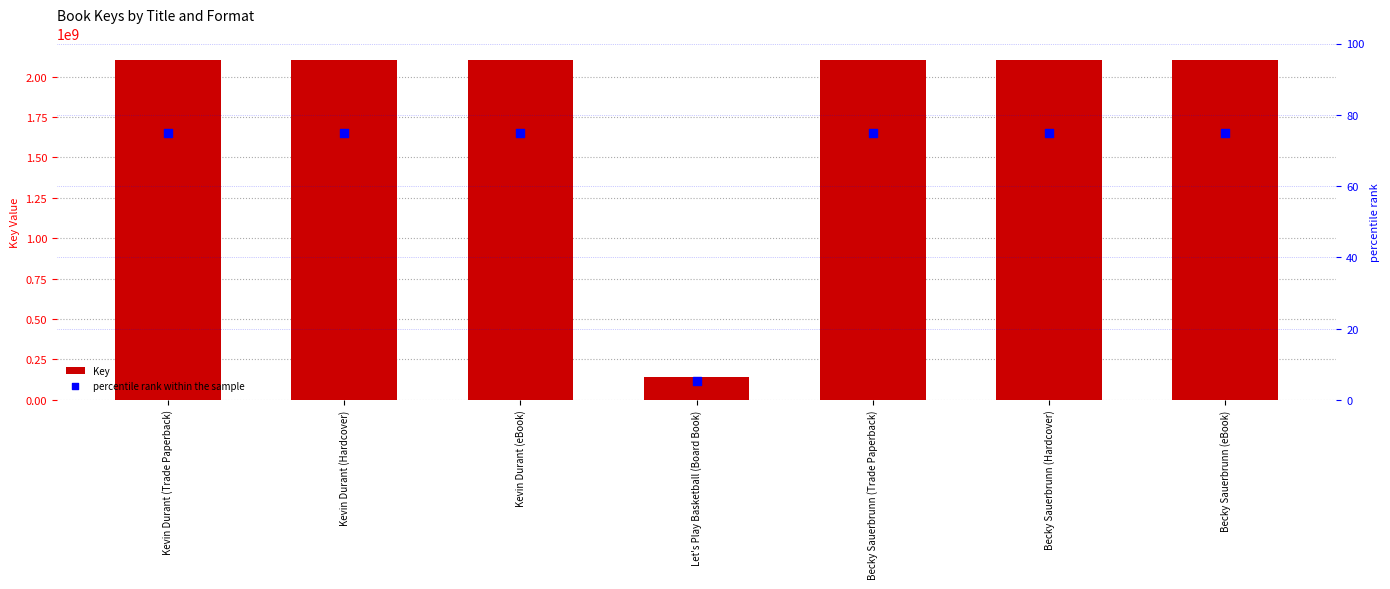

Which series has the largest Y range (max minus min)?

Key